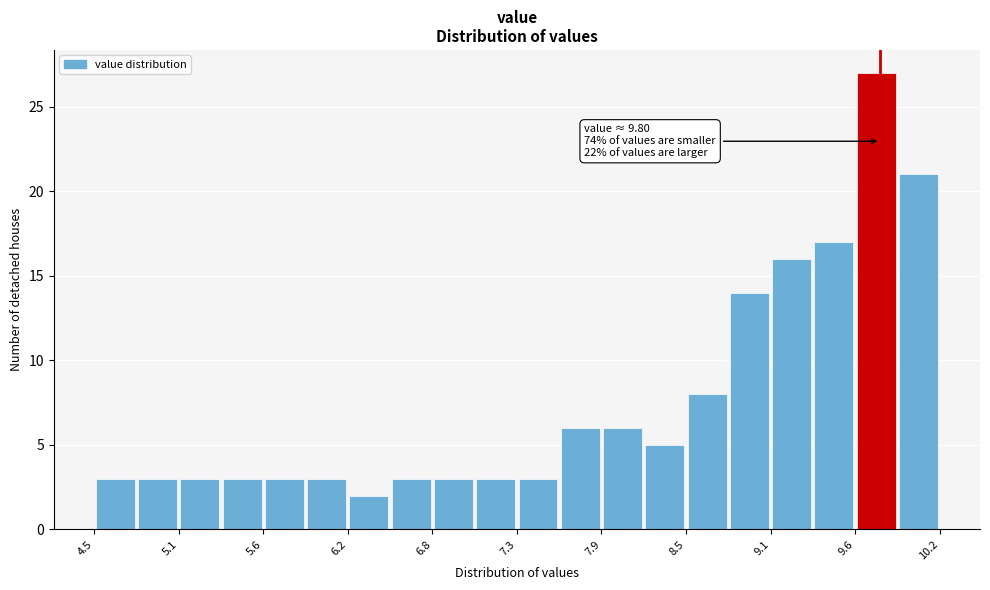

Read against the x-axis, roughly where is the centre of the tallest bar?

9.8